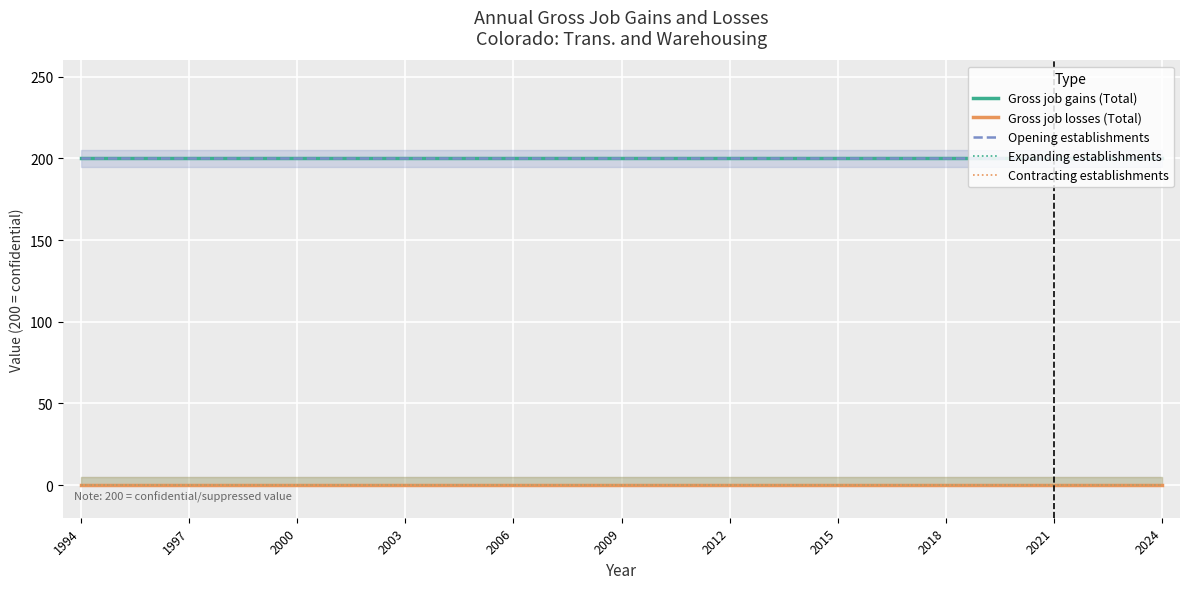

What is the label of the 2nd point from the left?

1997